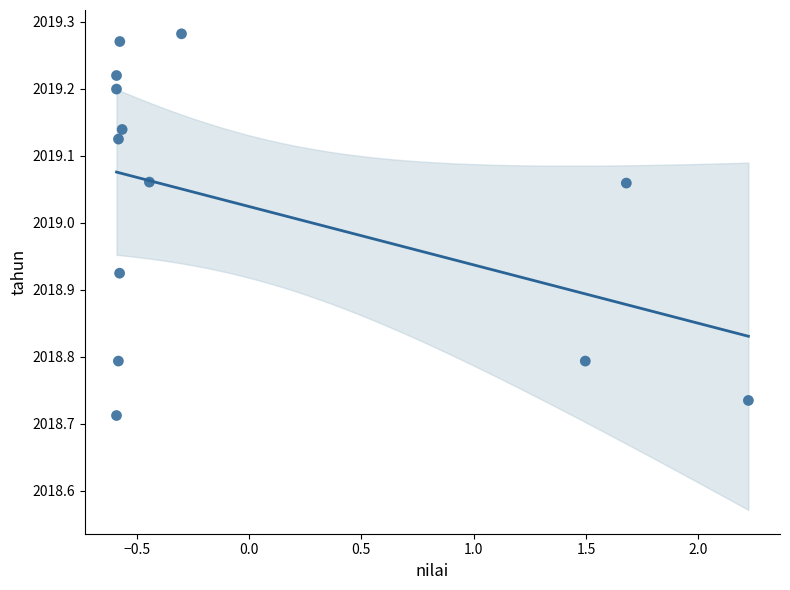

What is the range of Y values (max minus min)?

0.6